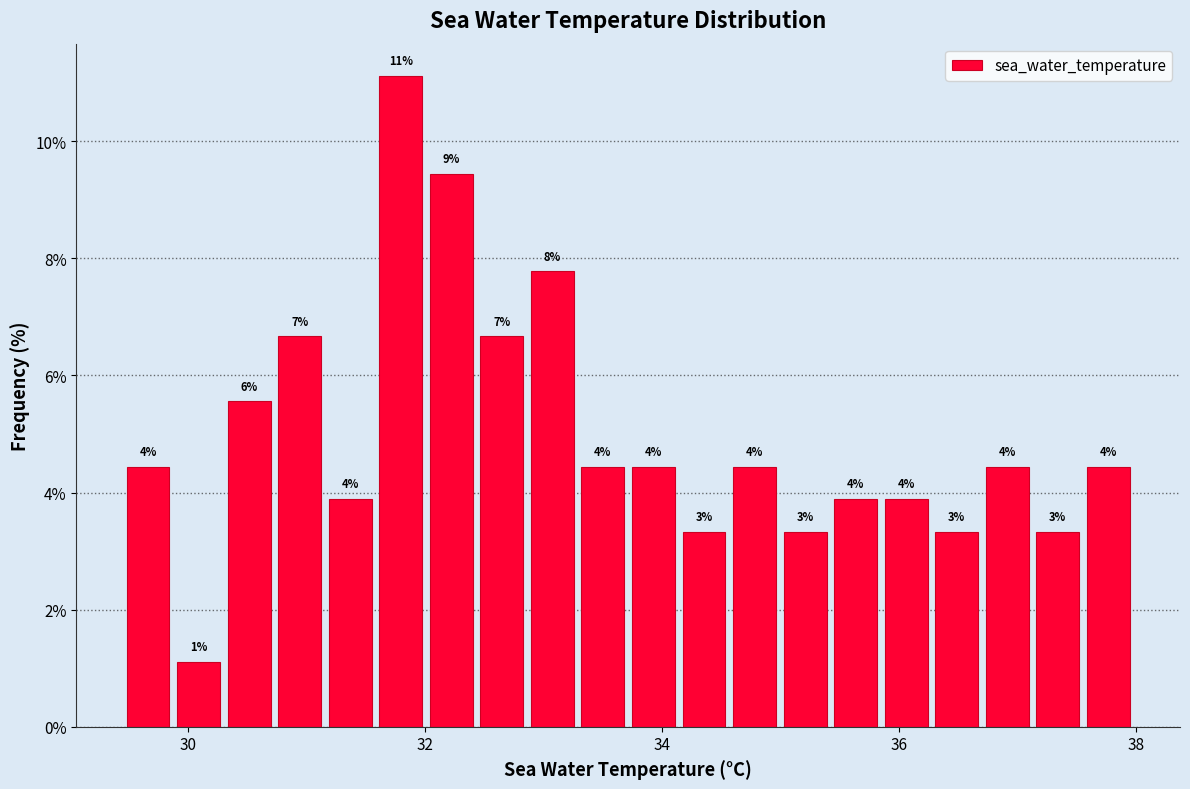

Around what value on the x-axis is the tallest bar? Give the approximate position of its centre, as read against the axis.

31.8